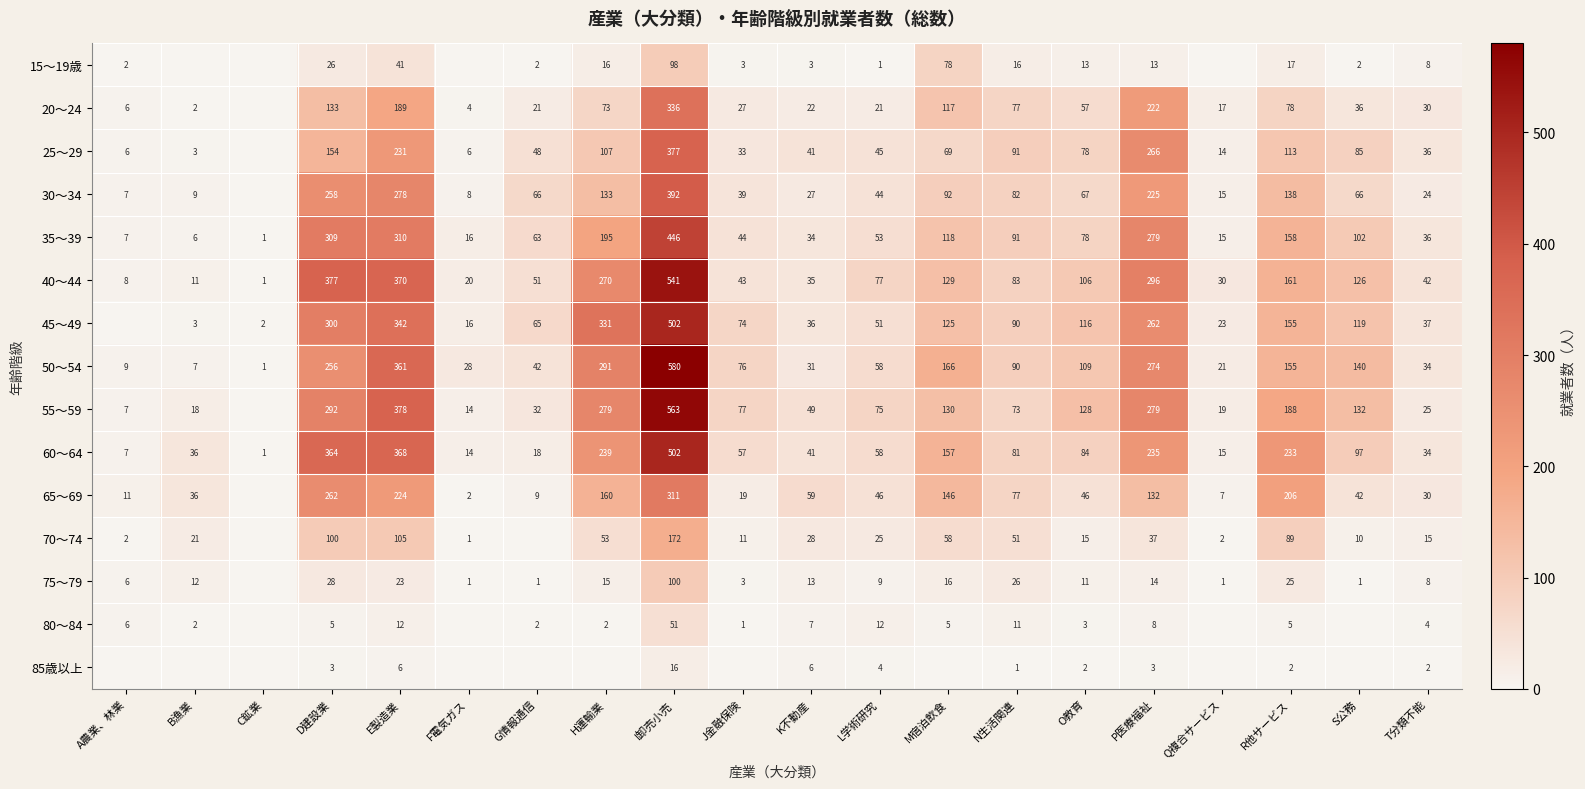

What is the difference between the highest and lowest values at P医療福祉?

293